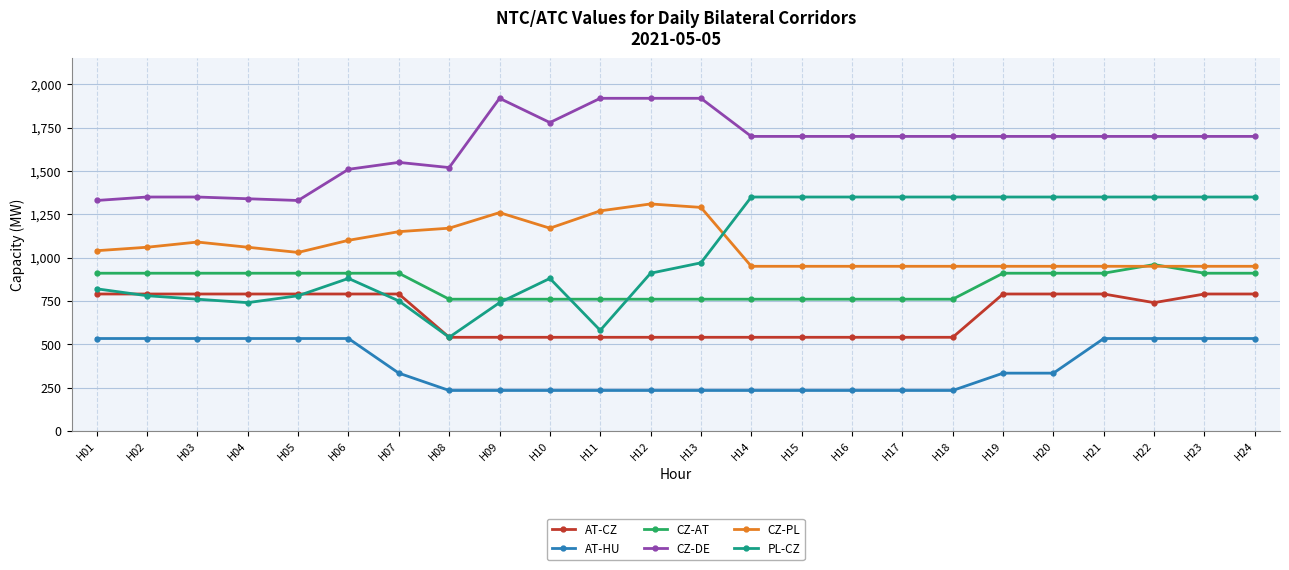

True or false: PL-CZ and CZ-DE intersect in this chart.

False